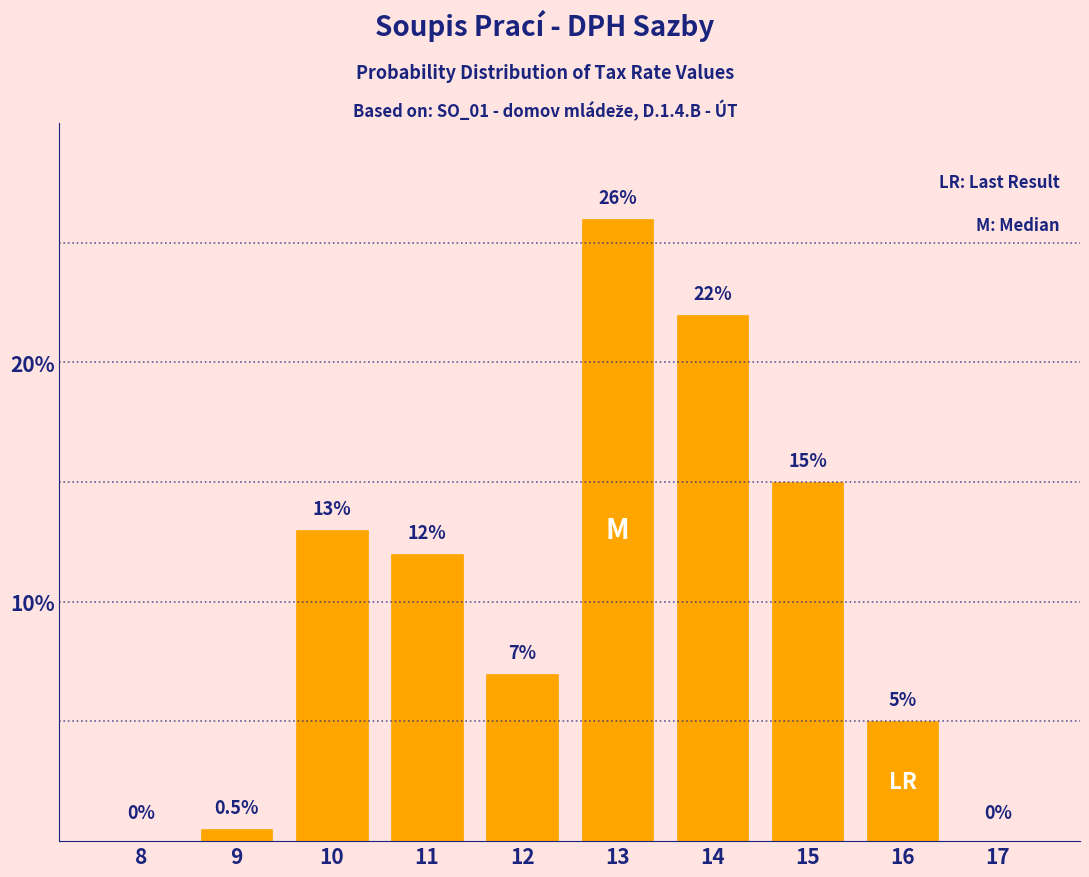

Reading left to right, list all the values displayed in this chart.

8=0.0	9=0.5	10=13.0	11=12.0	12=7.0	13=26.0	14=22.0	15=15.0	16=5.0	17=0.0